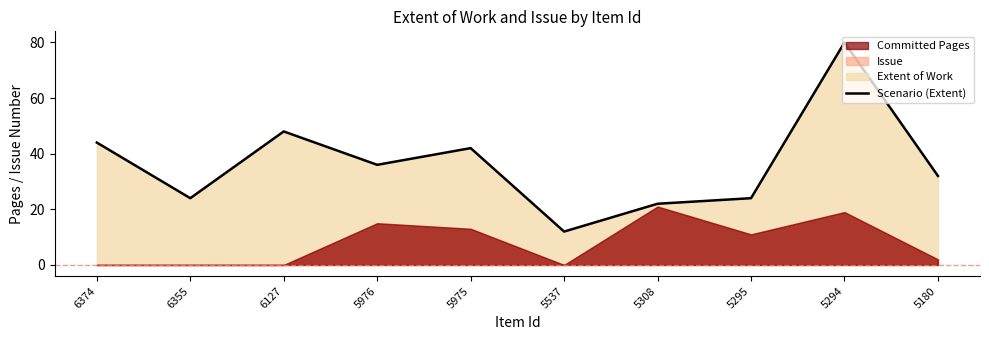

Approximately how many times larger is the value at 6374 compared to 5976?

1.2